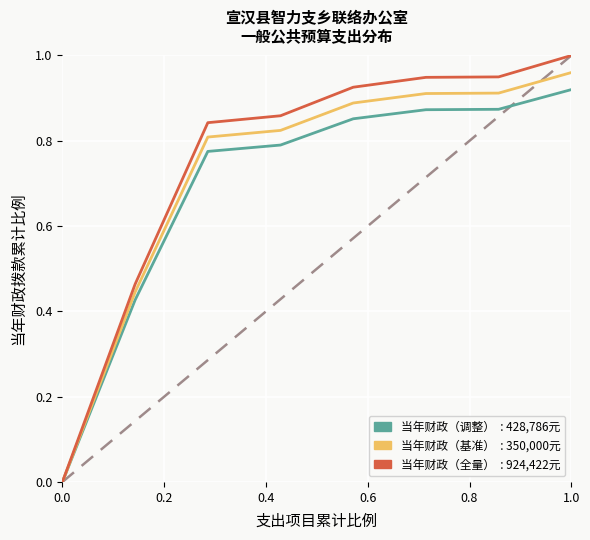

Does the chart display data point markers on the line(s)?

No